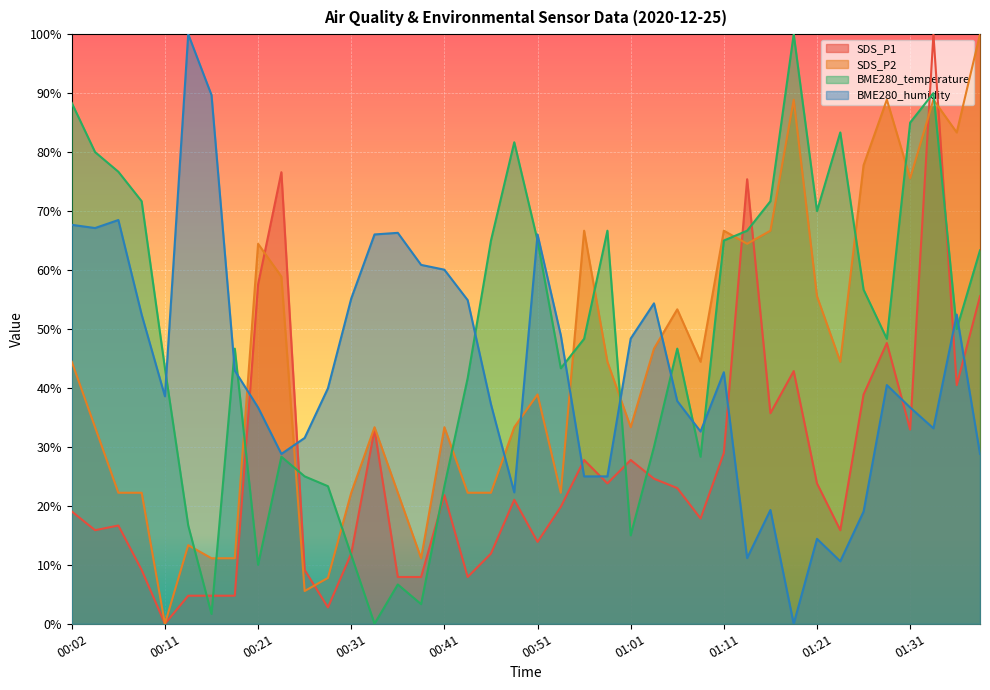

Reading right to left, transcribe all the data shown in this chart.

SDS_P1: 01:38=55.6	01:36=40.5	01:33=100.0	01:31=32.9	01:28=47.6	01:26=38.9	01:23=15.9	01:21=23.8	01:18=42.9	01:16=35.7	01:13=75.4	01:11=29.0	01:09=17.9	01:06=23.0	01:04=24.6	01:01=27.8	00:58=23.8	00:56=27.8	00:53=19.8	00:51=13.9	00:48=21.0	00:46=11.9	00:43=7.9	00:41=21.8	00:38=7.9	00:36=7.9	00:34=32.9	00:31=11.9	00:29=2.8	00:26=9.1	00:24=76.6	00:21=57.5	00:19=4.8	00:16=4.8	00:14=4.8	00:11=0.0	00:09=9.1	00:06=16.7	00:04=15.9	00:02=19.0
SDS_P2: 01:38=100.0	01:36=83.3	01:33=88.9	01:31=75.6	01:28=88.9	01:26=77.8	01:23=44.4	01:21=55.6	01:18=88.9	01:16=66.7	01:13=64.4	01:11=66.7	01:09=44.4	01:06=53.3	01:04=46.7	01:01=33.3	00:58=44.4	00:56=66.7	00:53=22.2	00:51=38.9	00:48=33.3	00:46=22.2	00:43=22.2	00:41=33.3	00:38=11.1	00:36=22.2	00:34=33.3	00:31=22.2	00:29=7.8	00:26=5.6	00:24=58.9	00:21=64.4	00:19=11.1	00:16=11.1	00:14=13.3	00:11=0.0	00:09=22.2	00:06=22.2	00:04=33.3	00:02=44.4
BME280_temperature: 01:38=63.3	01:36=50.0	01:33=90.0	01:31=85.0	01:28=48.3	01:26=56.7	01:23=83.3	01:21=70.0	01:18=100.0	01:16=71.7	01:13=66.7	01:11=65.0	01:09=28.3	01:06=46.7	01:04=30.0	01:01=15.0	00:58=66.7	00:56=48.3	00:53=43.3	00:51=65.0	00:48=81.7	00:46=65.0	00:43=41.7	00:41=23.3	00:38=3.3	00:36=6.7	00:34=0.0	00:31=11.7	00:29=23.3	00:26=25.0	00:24=28.3	00:21=10.0	00:19=46.7	00:16=1.7	00:14=16.7	00:11=43.3	00:09=71.7	00:06=76.7	00:04=80.0	00:02=88.3
BME280_humidity: 01:38=28.8	01:36=52.4	01:33=33.2	01:31=36.7	01:28=40.5	01:26=19.0	01:23=10.6	01:21=14.4	01:18=0.0	01:16=19.3	01:13=11.1	01:11=42.7	01:09=32.6	01:06=37.8	01:04=54.3	01:01=48.4	00:58=25.0	00:56=25.0	00:53=48.9	00:51=66.0	00:48=22.3	00:46=37.2	00:43=54.9	00:41=60.1	00:38=60.9	00:36=66.3	00:34=66.0	00:31=55.2	00:29=39.9	00:26=31.5	00:24=28.8	00:21=36.7	00:19=42.9	00:16=89.7	00:14=100.0	00:11=38.6	00:09=52.4	00:06=68.5	00:04=67.1	00:02=67.7